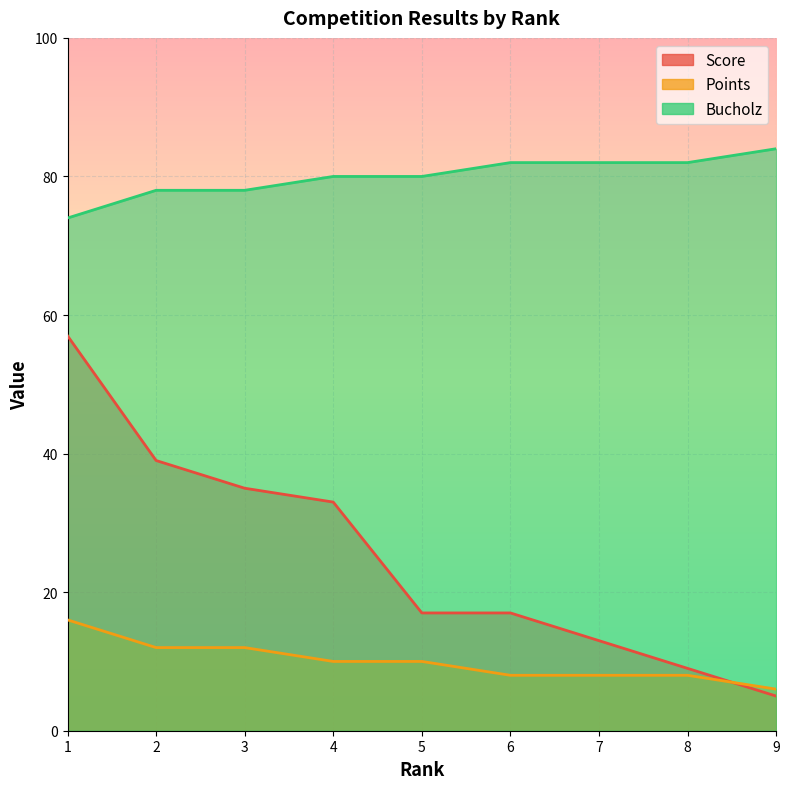

Reading left to right, extract all data points from this chart.

Score: 1=57	2=39	3=35	4=33	5=17	6=17	7=13	8=9	9=5
Points: 1=16	2=12	3=12	4=10	5=10	6=8	7=8	8=8	9=6
Bucholz: 1=74	2=78	3=78	4=80	5=80	6=82	7=82	8=82	9=84